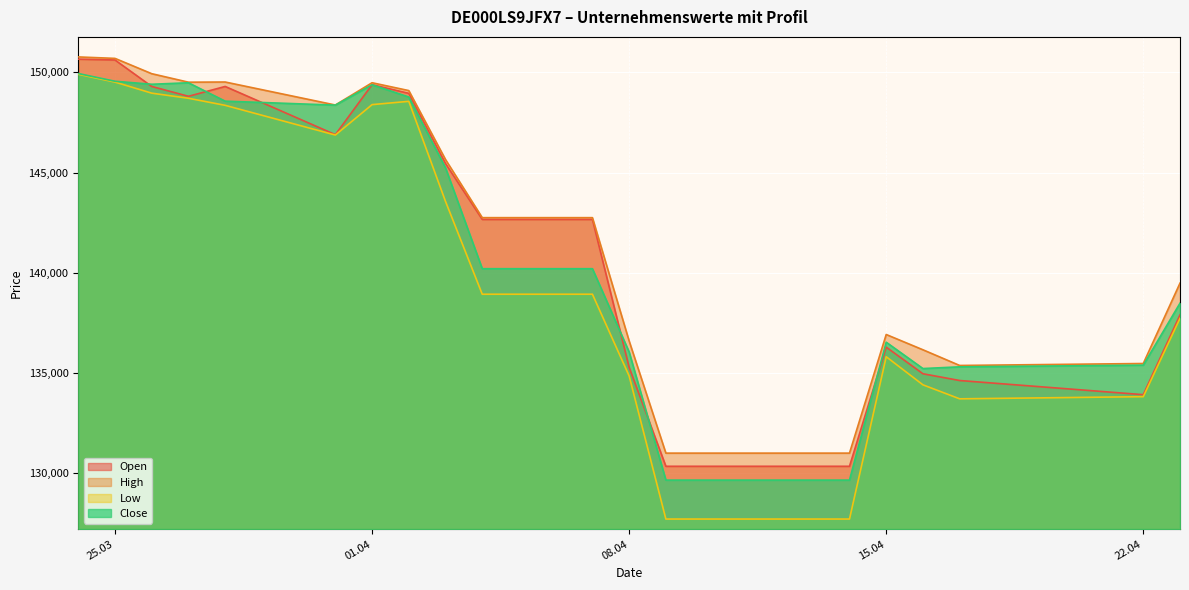

What are all the series names shown in the legend?

Open, High, Low, Close